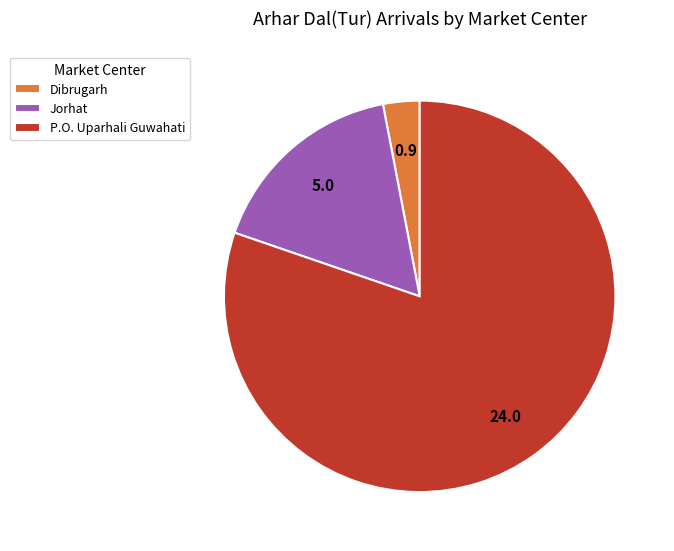

Which category has the biggest portion of the pie?

P.O. Uparhali Guwahati